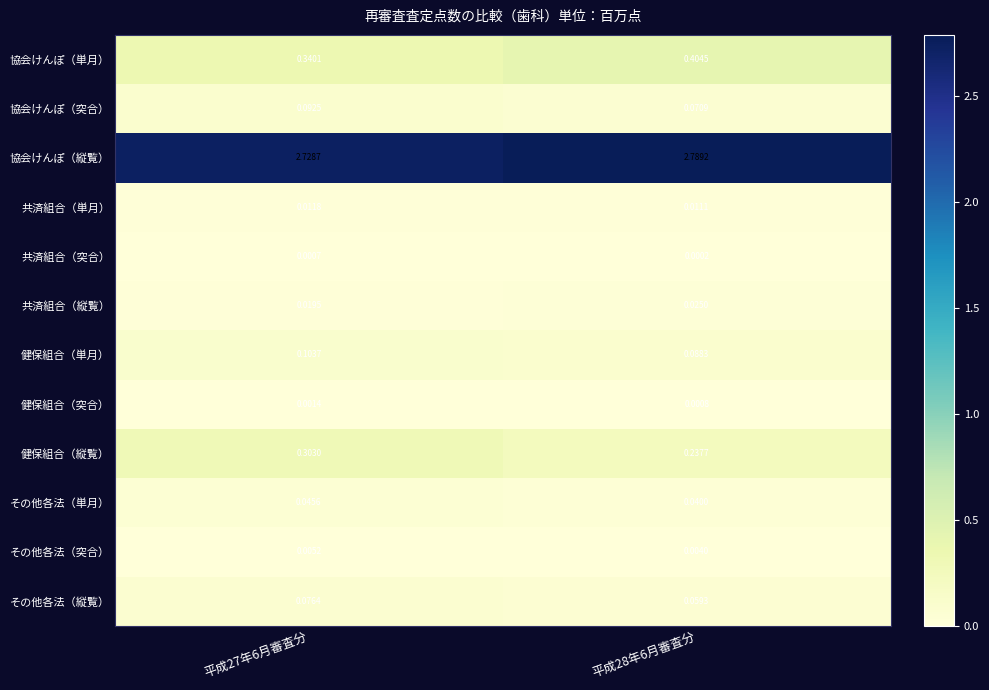

Which series has the largest total across all categories?

協会けんぽ（縦覧）